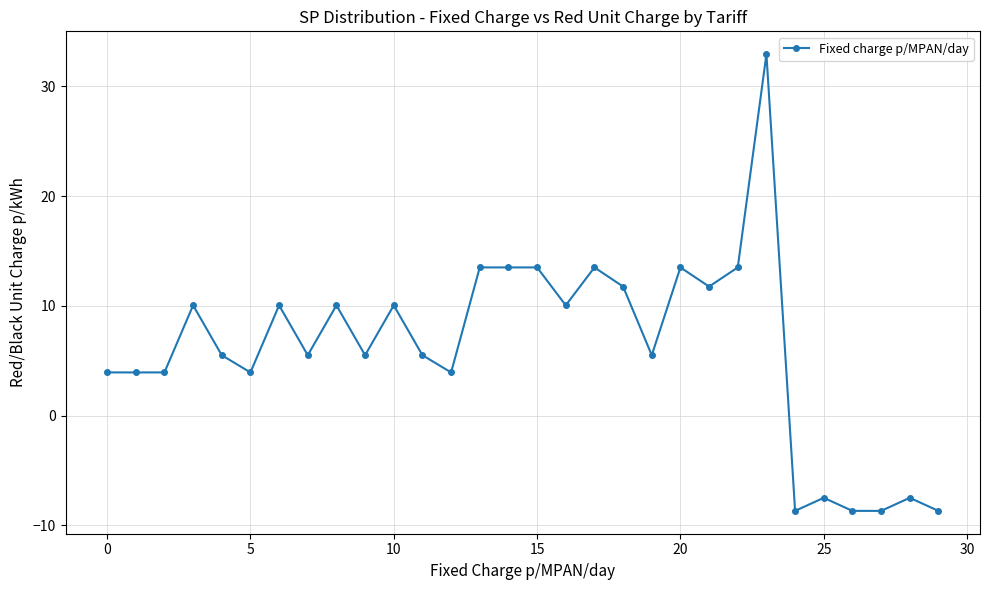

What is the value of the 11th point from the left?

10.1